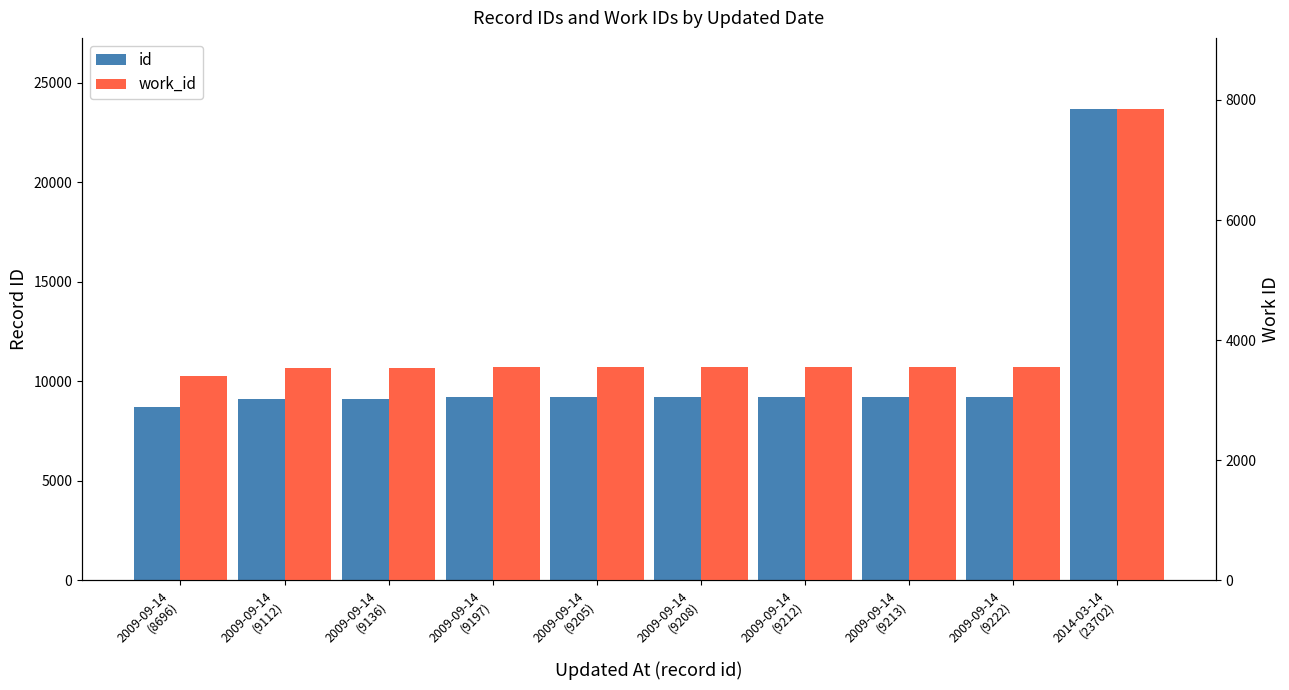

How many bars are there in each group?

2